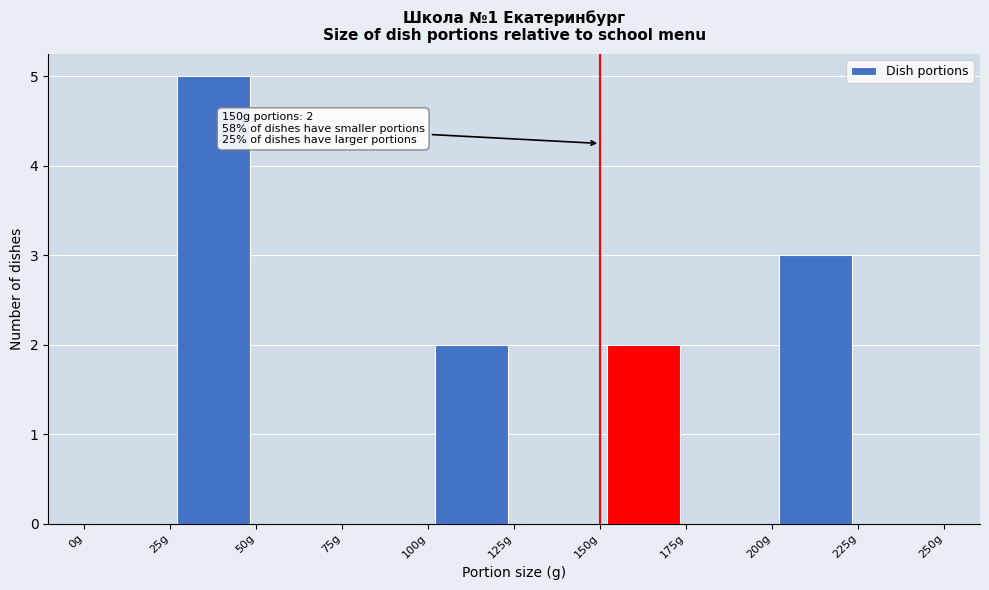

Which range on the x-axis has the tallest bar?

25 to 50